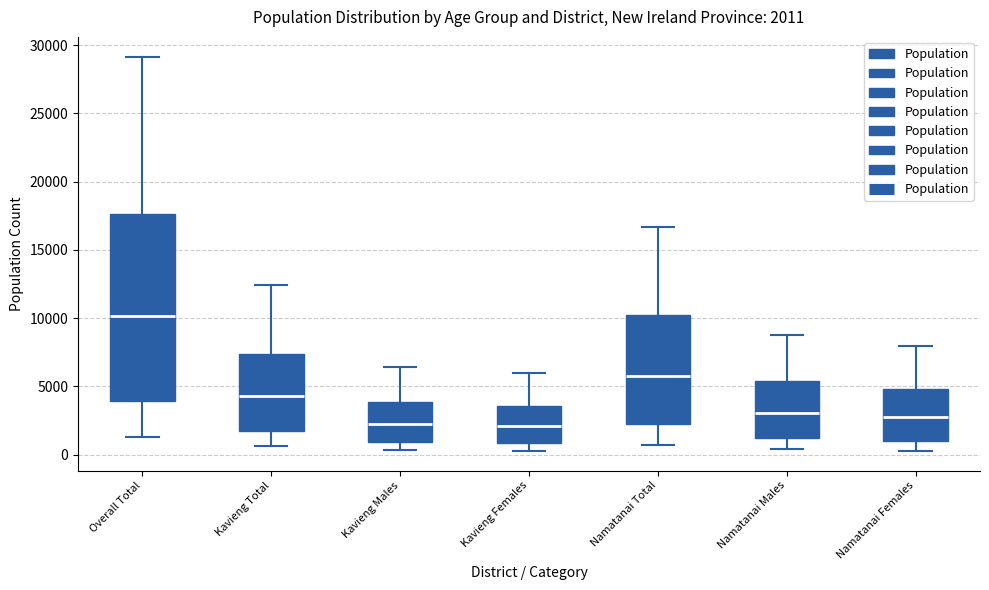

Comparing the boxes themselves (not the whiskers), which one is the tallest?

Overall Total